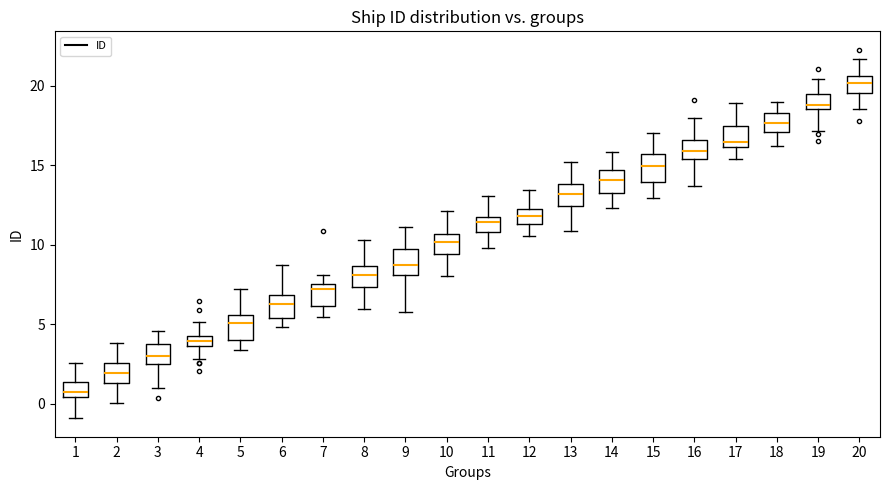

Which box's median line is the highest?

20